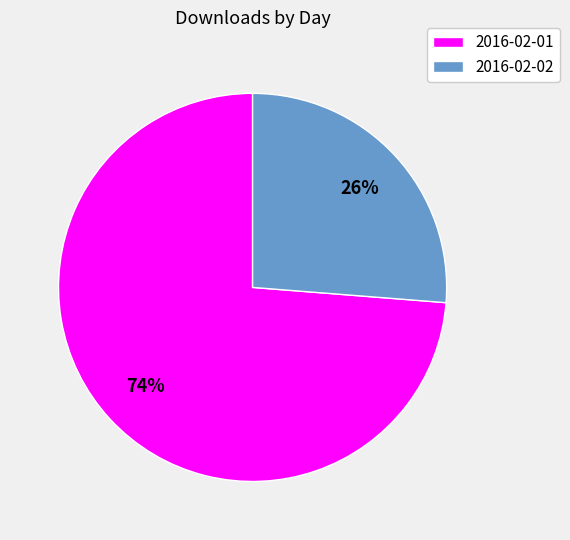

Count the number of slices in the pie.

2